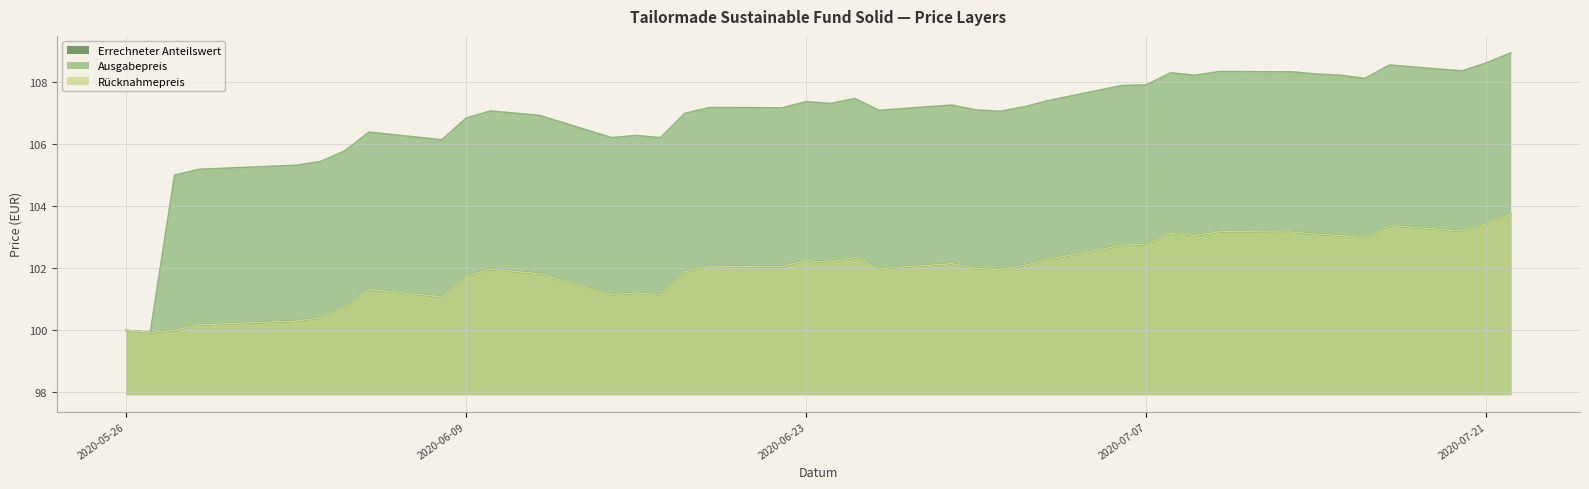

True or false: Rücknahmepreis has a value of 69.7 at 2020-07-10.

False